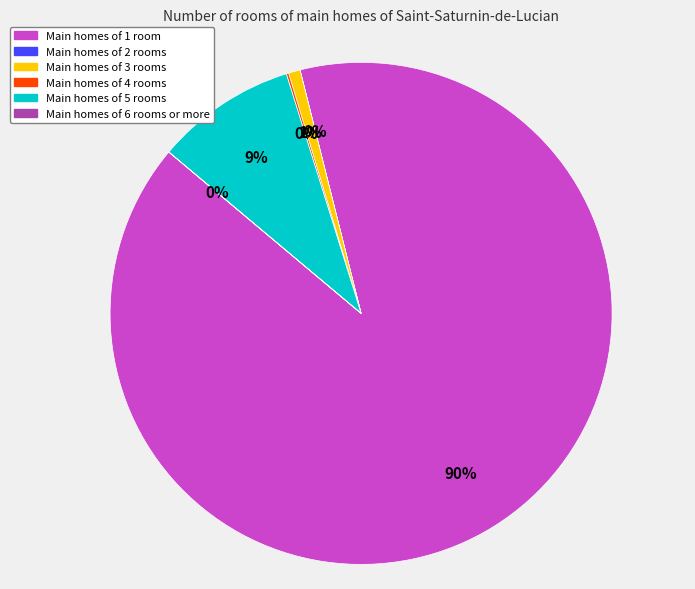

Is there any slice that represents more than half of the pie?

Yes